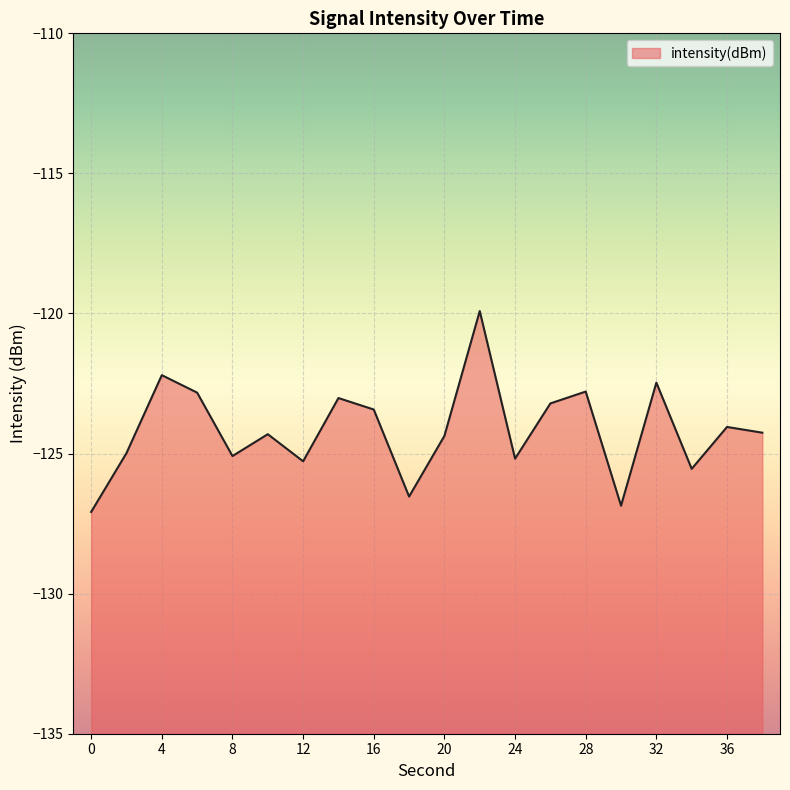

Where is the data nearest to the value -123?

14